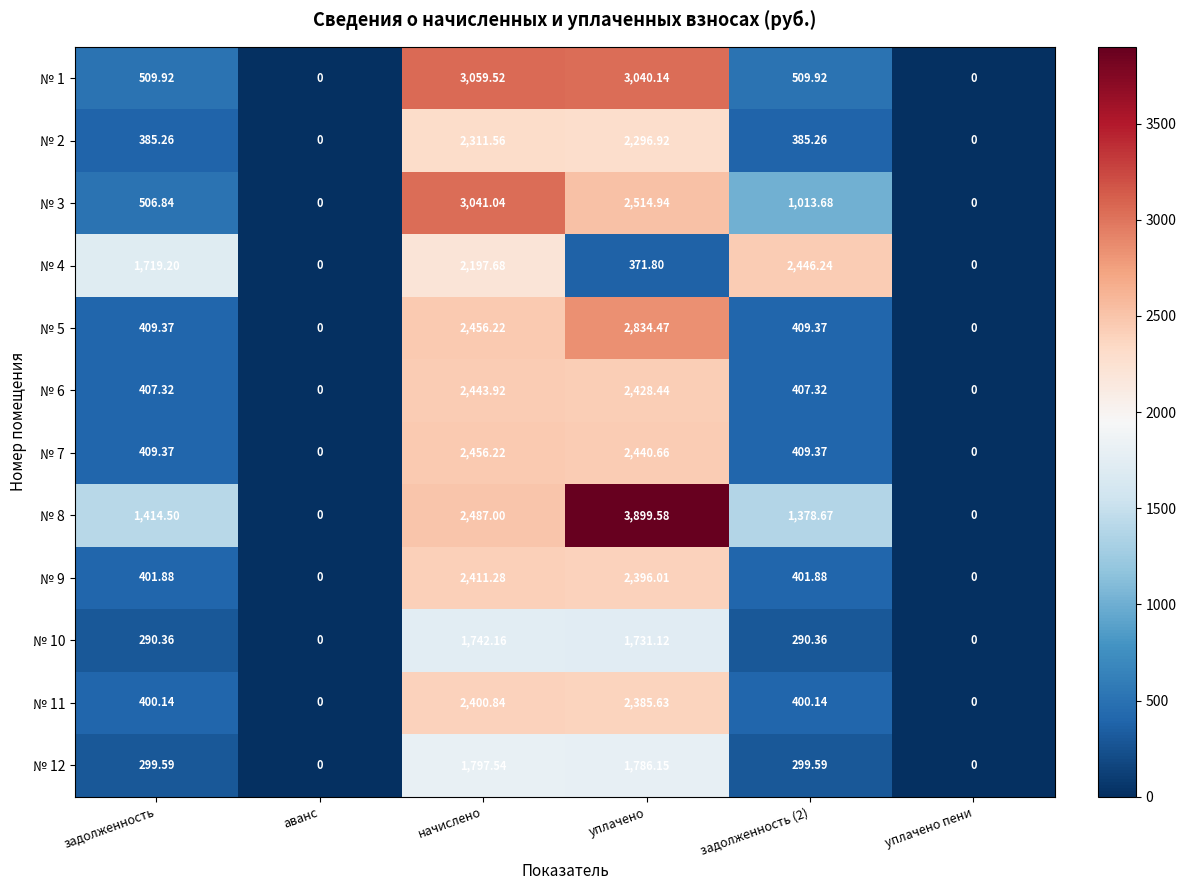

How many values in the № 3 series are below 1013?

3